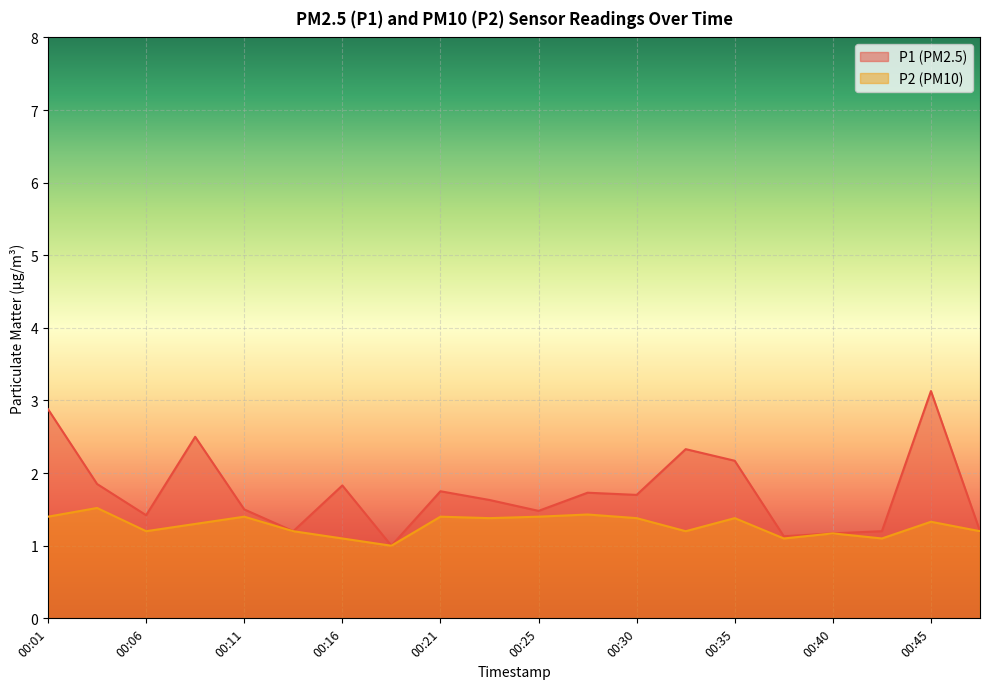

Is the value of P2 at 00:33 greater than the value of P1 at 00:33?

No